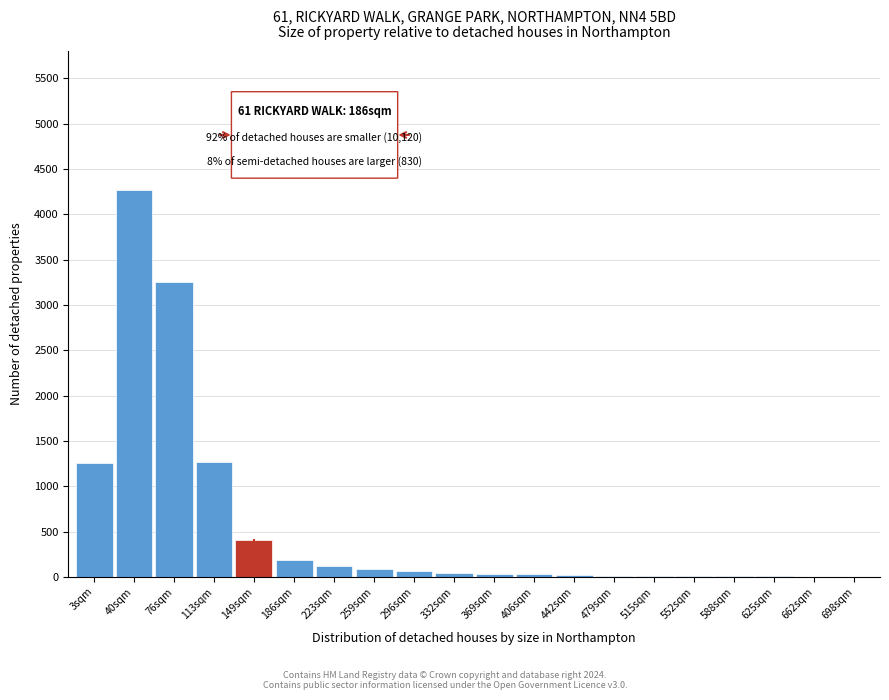

What is the greatest value displayed?

4267